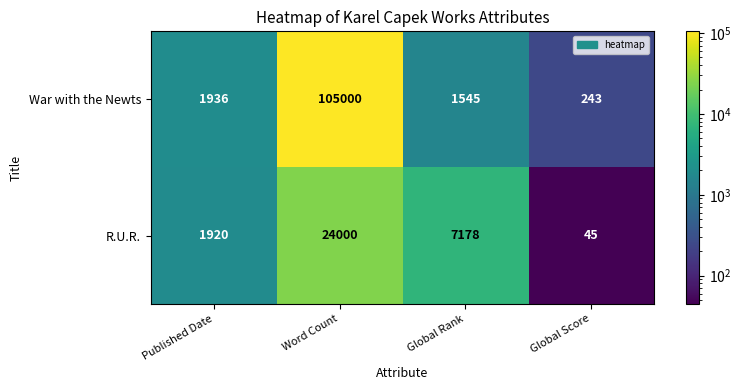

At which category does the chart reach its peak across all series?

Word Count